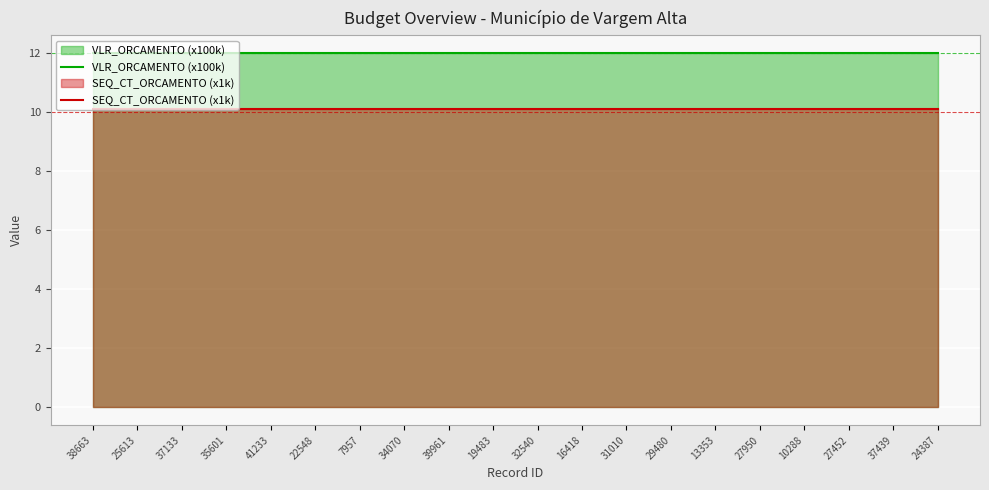

The SEQ_CT_ORCAMENTO (x1k) series shows 17.6 at 34070. True or false?

False